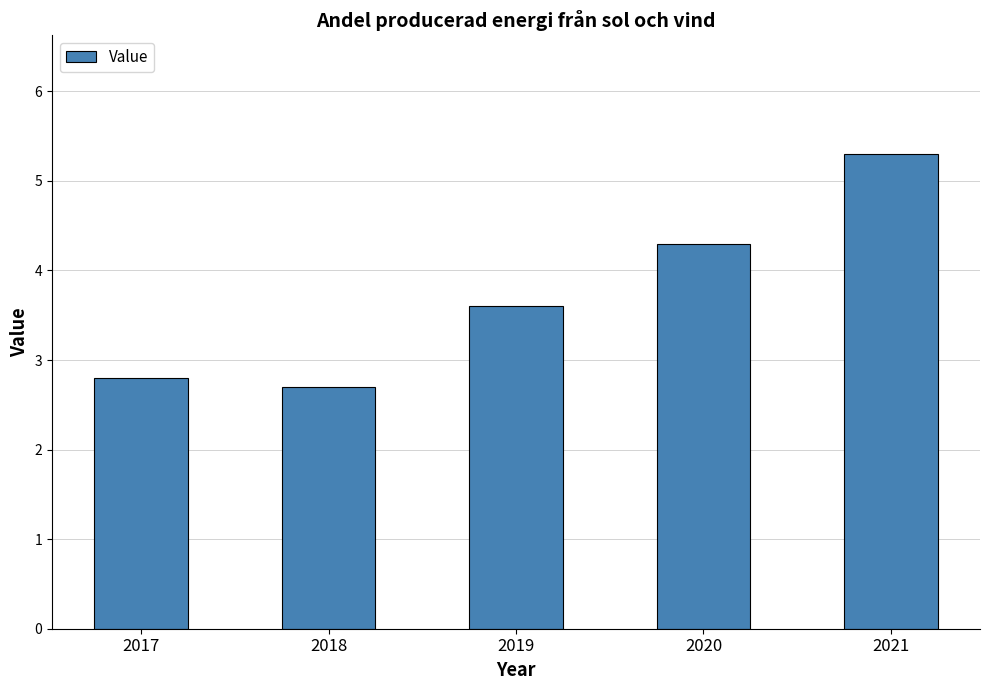

What is the difference between the maximum and minimum values?

2.6